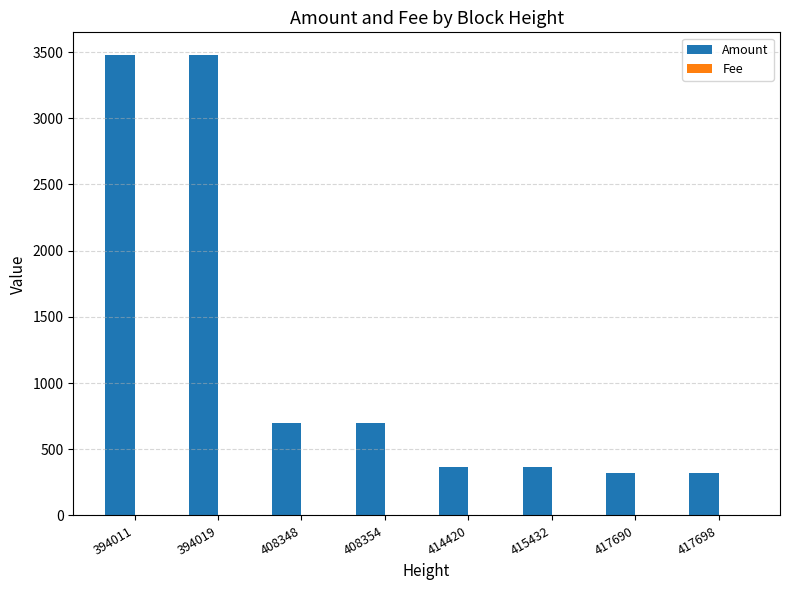

At which label does Amount first exceed 699?

394011